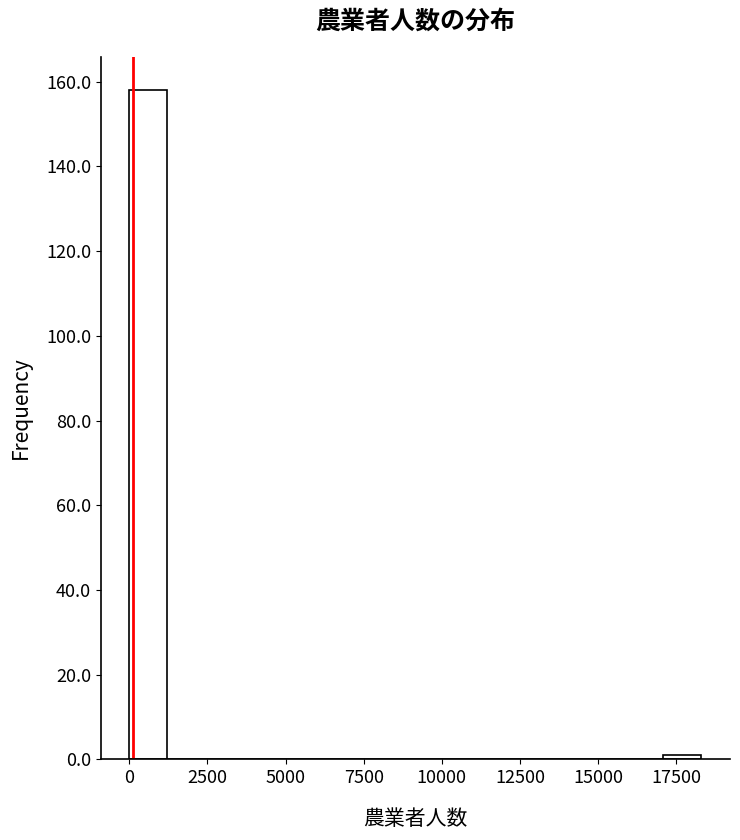

Read against the x-axis, roughly where is the centre of the tallest bar?

500